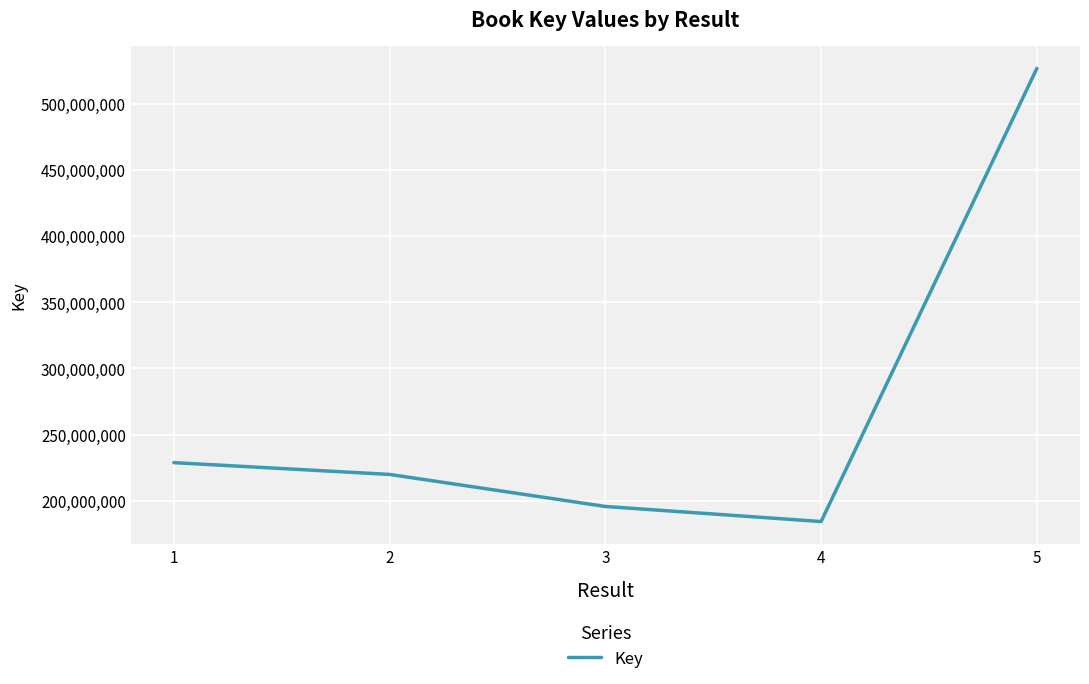

What is the approximate value at 4, to the nearest 100?

184327700